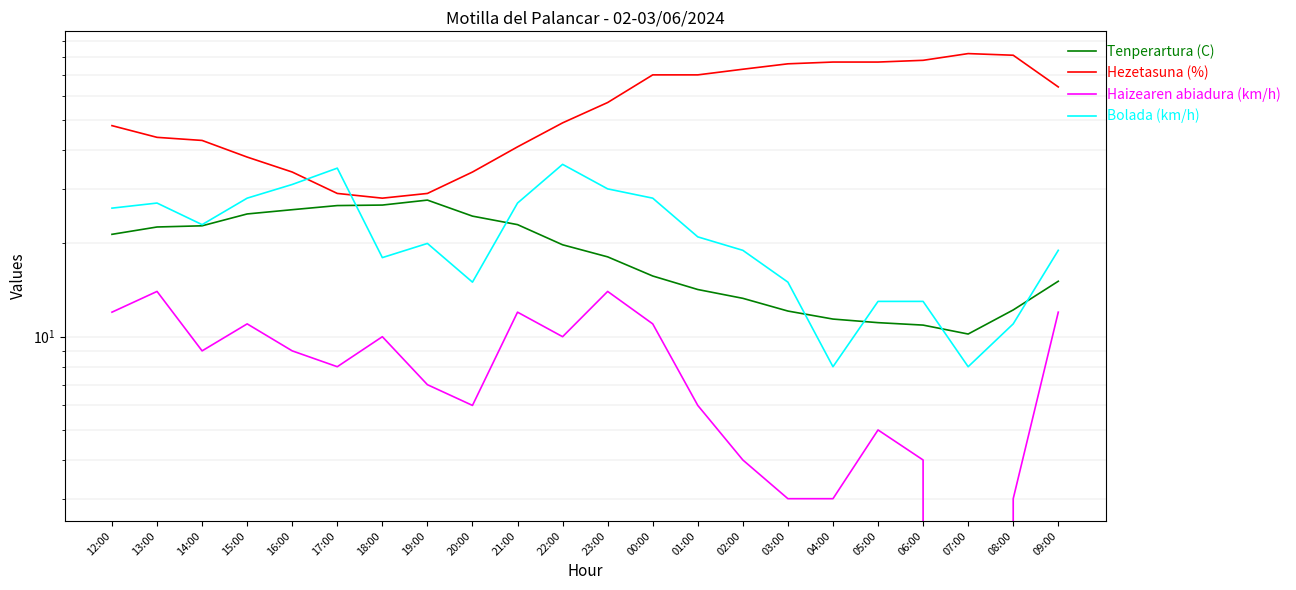

What is the sum of all Bolada (km/h) values?

471.0